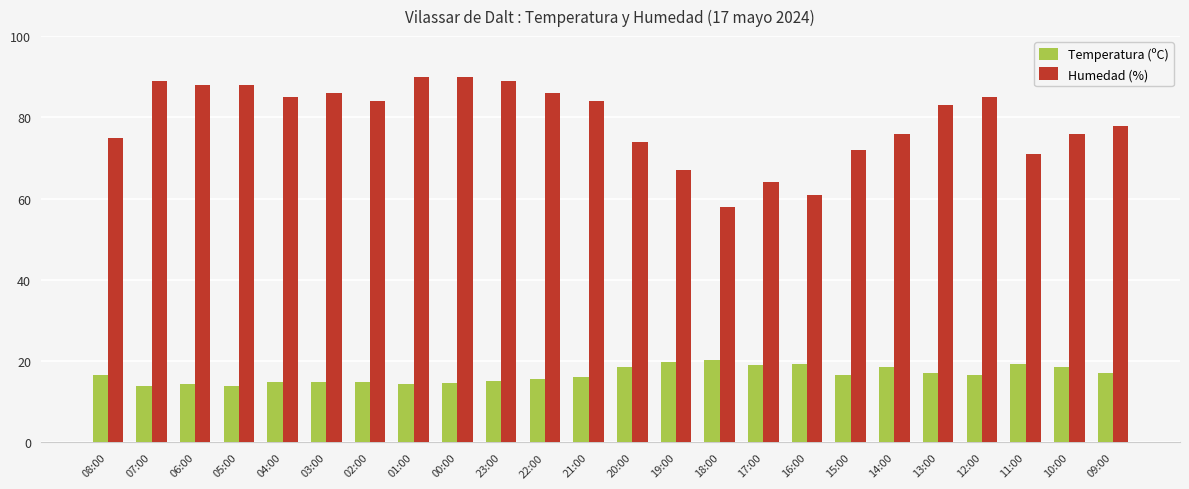

What is the label of the 7th bar from the left?

02:00